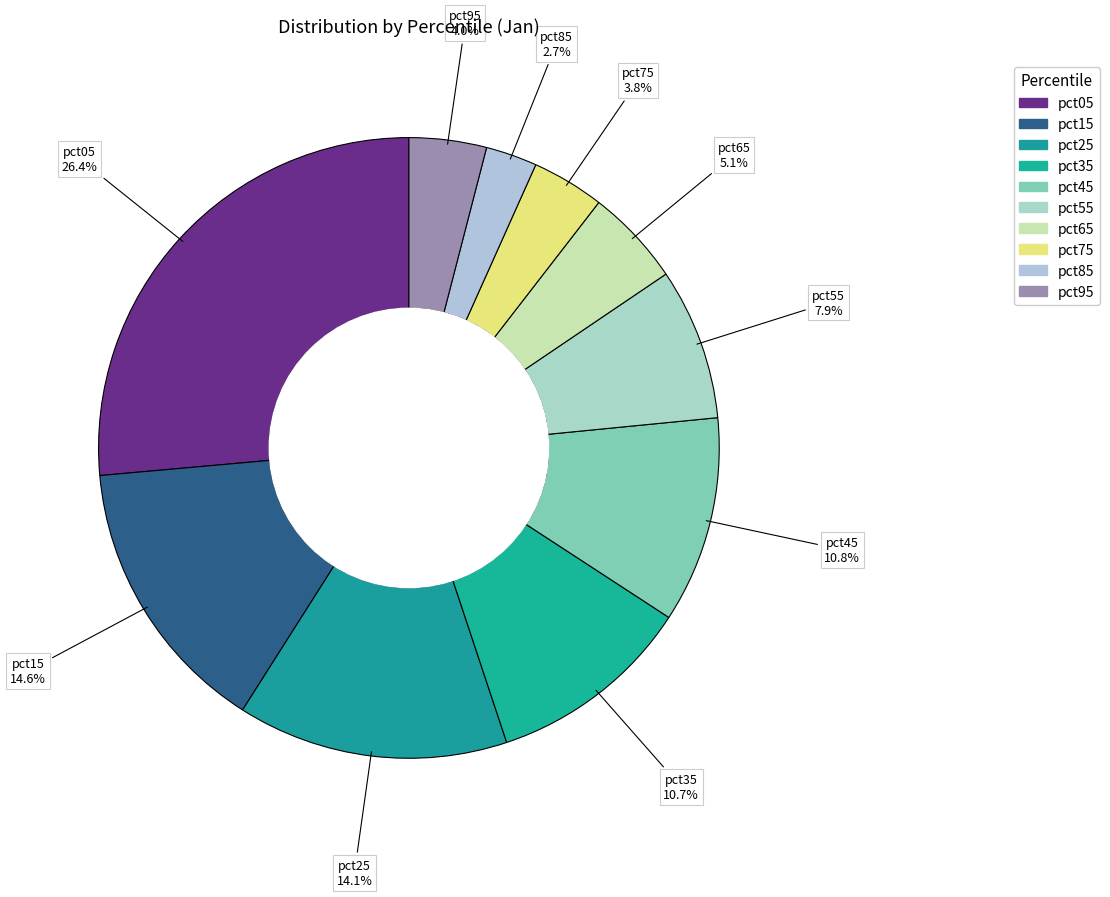

Which has a higher value, pct65 or pct25?

pct25